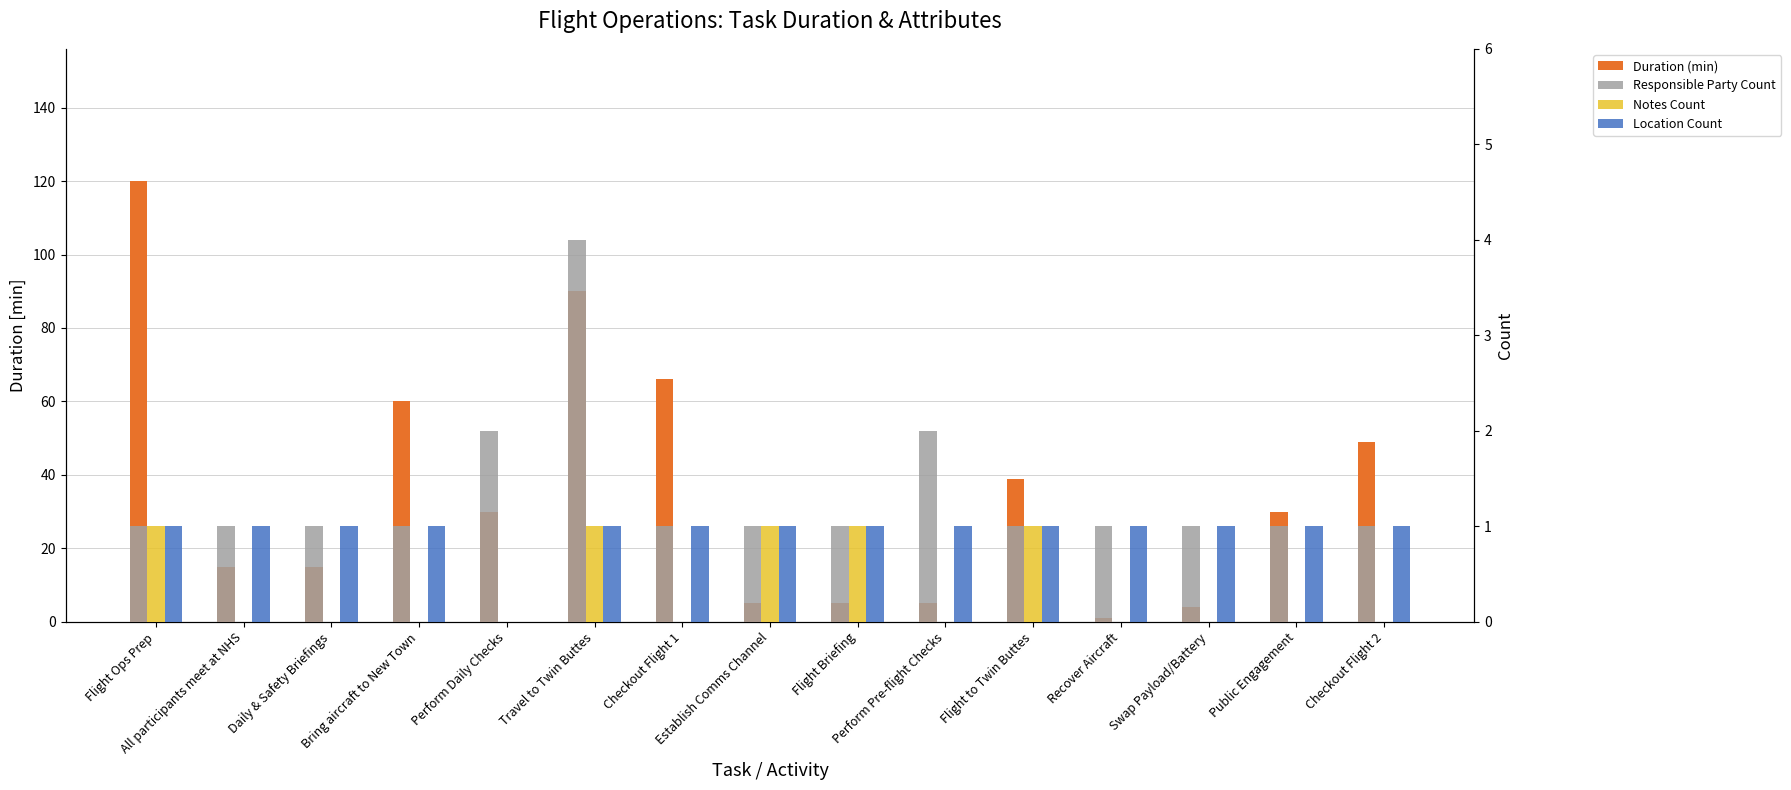

At which label does Duration (min) reach its peak?

Flight Ops Prep